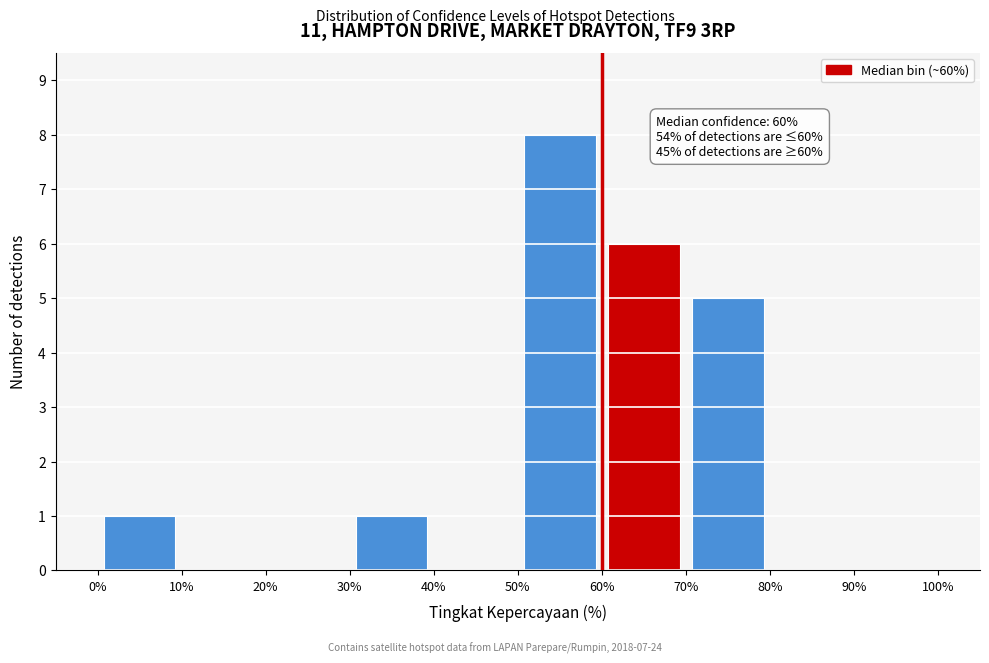

Over which range of the x-axis is the bar tallest?

50% to 60%